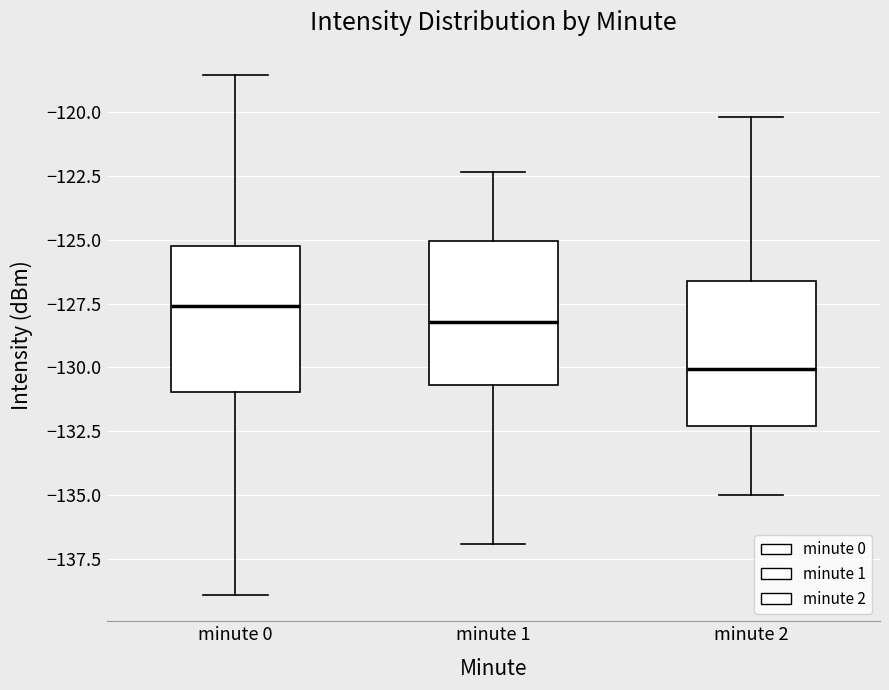

Reading left to right, transcribe this box plot: for each box, give where its median line is, the range the box spans, and where its two whiskers end, as read against the y-axis. The values are not printed on the chart, so give them approximately, as read against the axis.

minute 0: median -127.5, box -131.0 to -125.0, whiskers -139.0 to -118.5
minute 1: median -128.0, box -130.5 to -125.0, whiskers -137.0 to -122.5
minute 2: median -130.0, box -132.5 to -126.5, whiskers -135.0 to -120.0